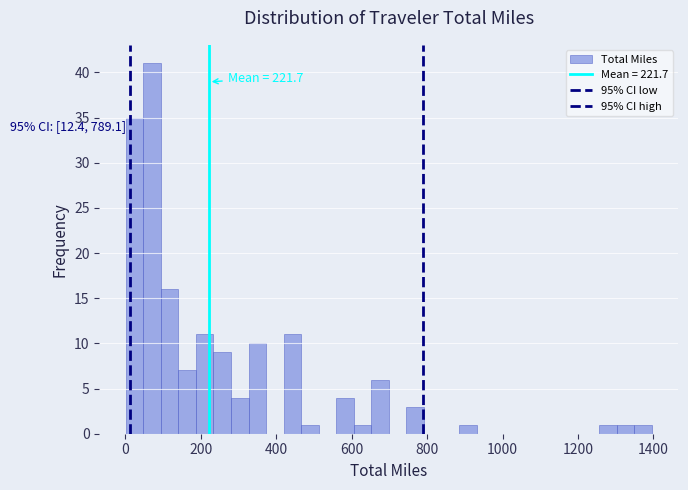

Read against the x-axis, roughly where is the centre of the tallest bar?

80